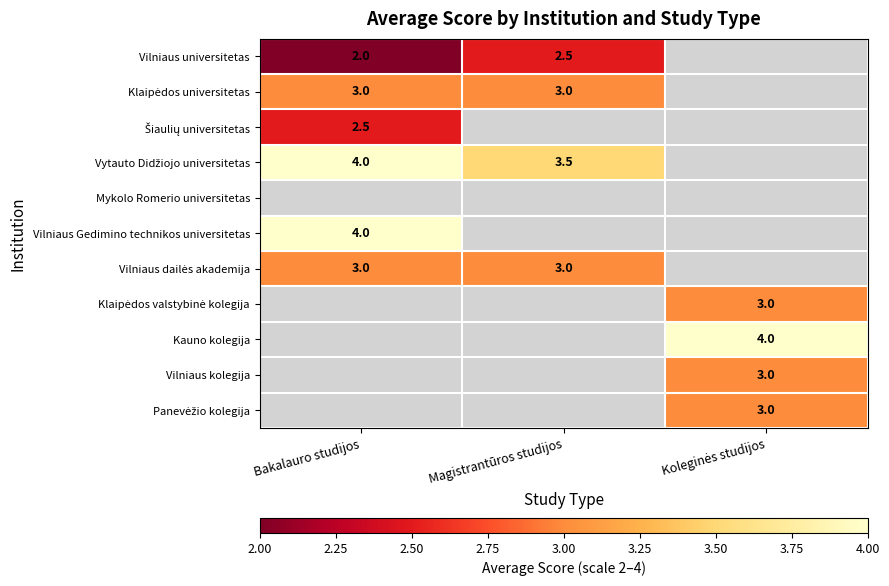

The Vilniaus universitetas series shows 2.0 at Bakalauro studijos. True or false?

True